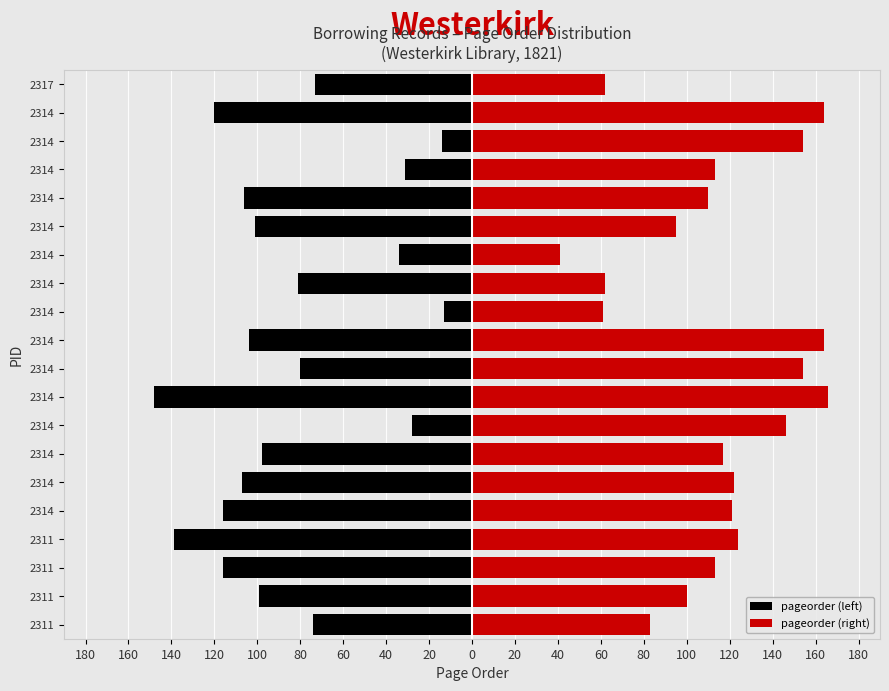

What is the sum of all pageorder (right) values?

2272